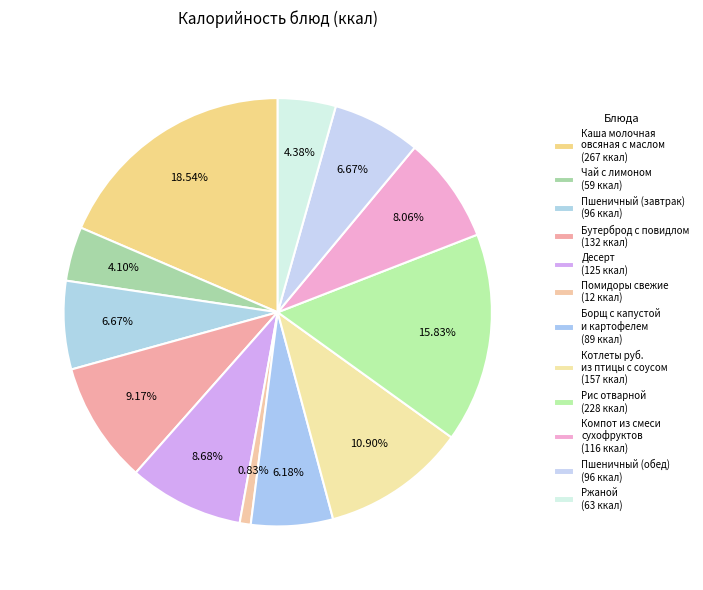

To the nearest percent, what percentage of the pie is Пшеничный (завтрак)?

7%